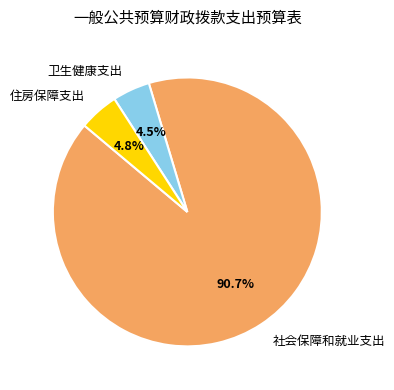

Is the sum of 卫生健康支出 and 住房保障支出 greater than half?

No